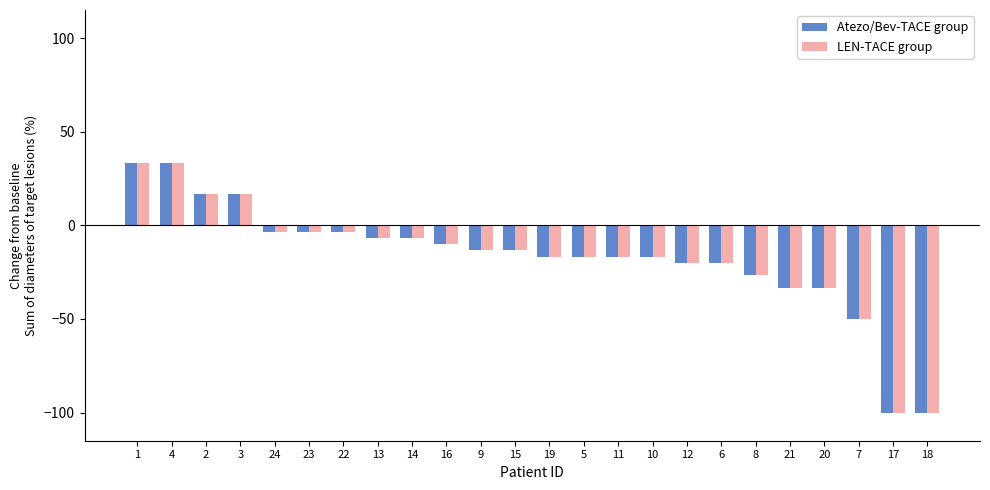

What is the difference between the maximum and minimum values in the LEN-TACE group series?

133.3